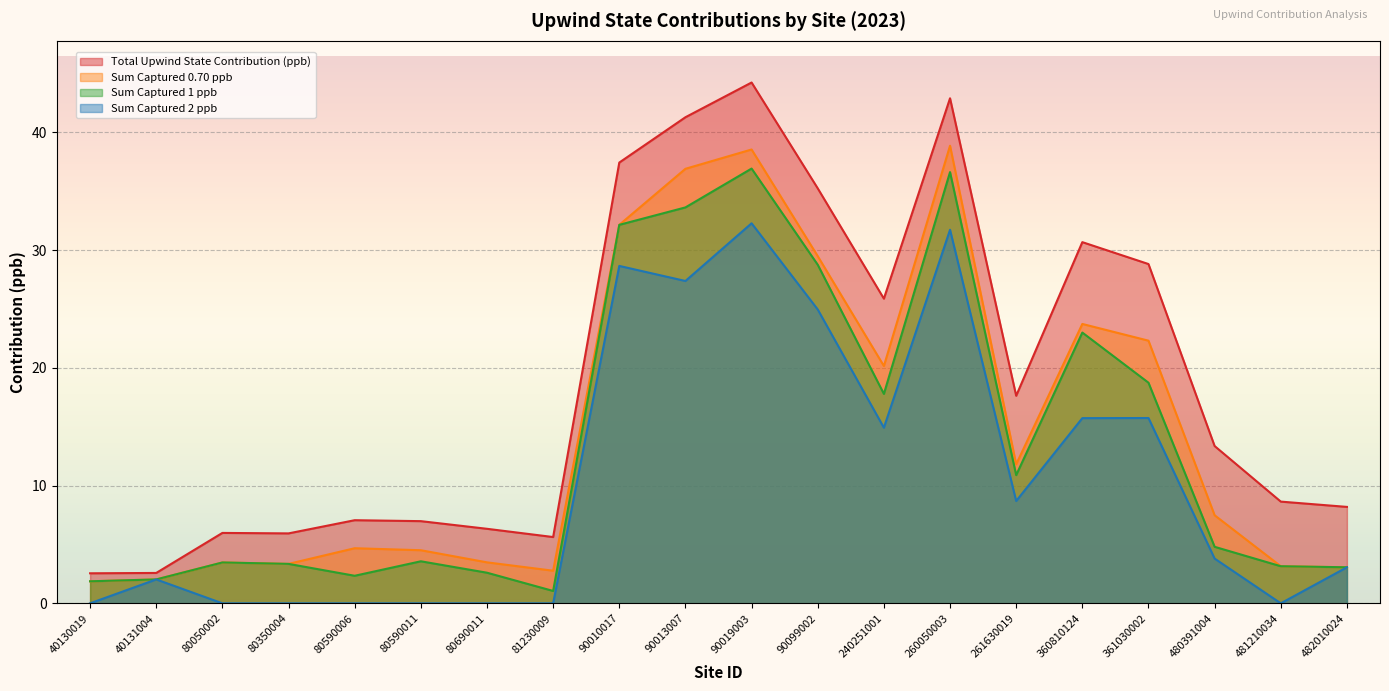

Reading right to left, what are all the values shown in this chart?

Total Upwind State Contribution (ppb): 482010024=8.2	481210034=8.6	480391004=13.4	361030002=28.8	360810124=30.7	261630019=17.6	260050003=42.9	240251001=25.9	90099002=35.2	90019003=44.2	90013007=41.3	90010017=37.4	81230009=5.6	80690011=6.3	80590011=7.0	80590006=7.1	80350004=5.9	80050002=6.0	40131004=2.6	40130019=2.5
Sum Captured 0.70 ppb: 482010024=3.1	481210034=3.1	480391004=7.5	361030002=22.3	360810124=23.7	261630019=11.8	260050003=38.9	240251001=20.2	90099002=29.5	90019003=38.5	90013007=36.9	90010017=32.1	81230009=2.8	80690011=3.5	80590011=4.5	80590006=4.7	80350004=3.4	80050002=3.5	40131004=2.0	40130019=1.9
Sum Captured 1 ppb: 482010024=3.1	481210034=3.1	480391004=4.8	361030002=18.7	360810124=23.0	261630019=10.9	260050003=36.6	240251001=17.8	90099002=28.8	90019003=36.9	90013007=33.6	90010017=32.1	81230009=1.1	80690011=2.6	80590011=3.6	80590006=2.3	80350004=3.4	80050002=3.5	40131004=2.0	40130019=1.9
Sum Captured 2 ppb: 482010024=3.1	481210034=0.0	480391004=3.8	361030002=15.7	360810124=15.7	261630019=8.7	260050003=31.7	240251001=14.9	90099002=25.0	90019003=32.3	90013007=27.4	90010017=28.7	81230009=0.0	80690011=0.0	80590011=0.0	80590006=0.0	80350004=0.0	80050002=0.0	40131004=2.0	40130019=0.0